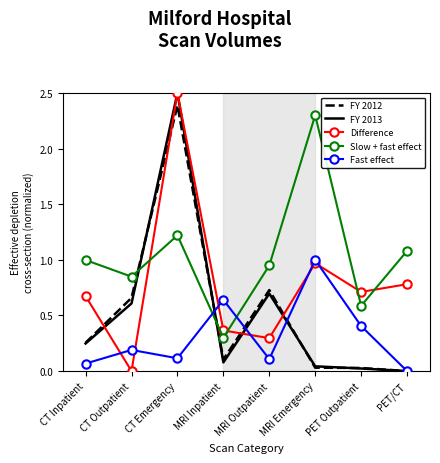

At which category is the sum across all series the highest?

CT Emergency